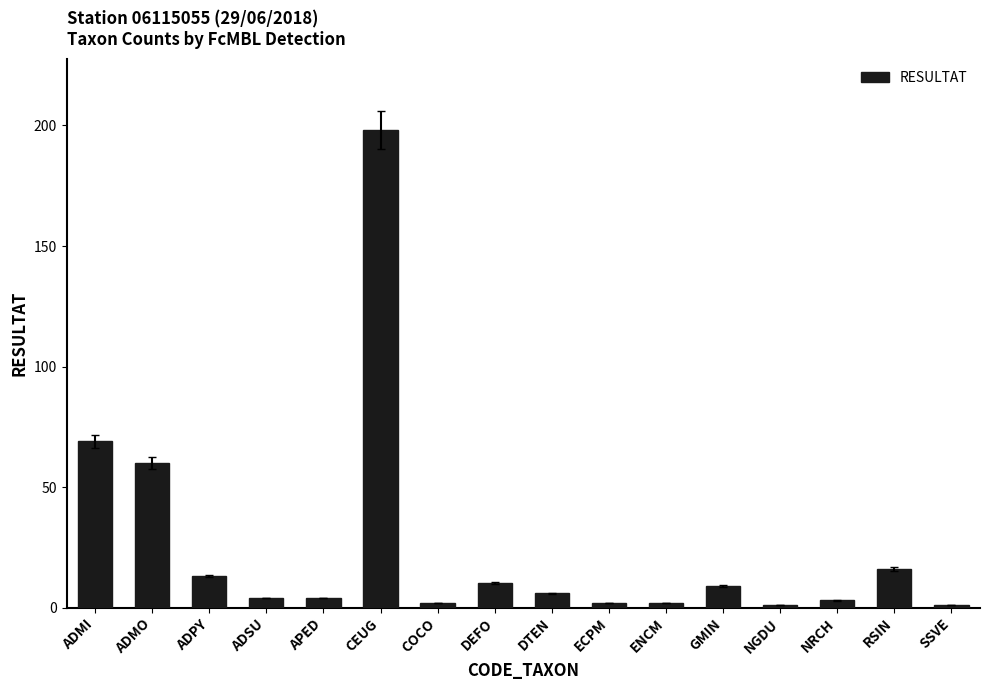

What is the value of the 14th bar from the left?

3